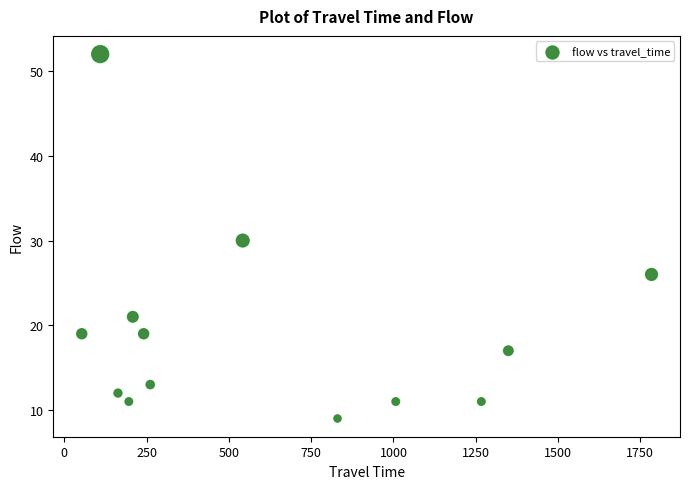

What is the range of Y values (max minus min)?

43